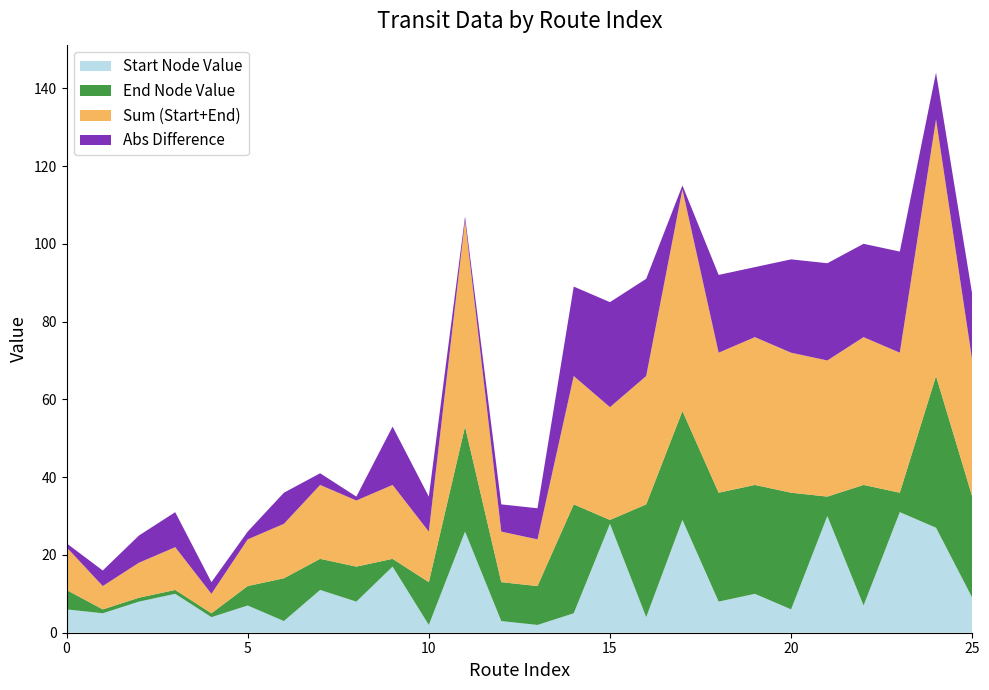

Does the chart have visible grid lines?

No